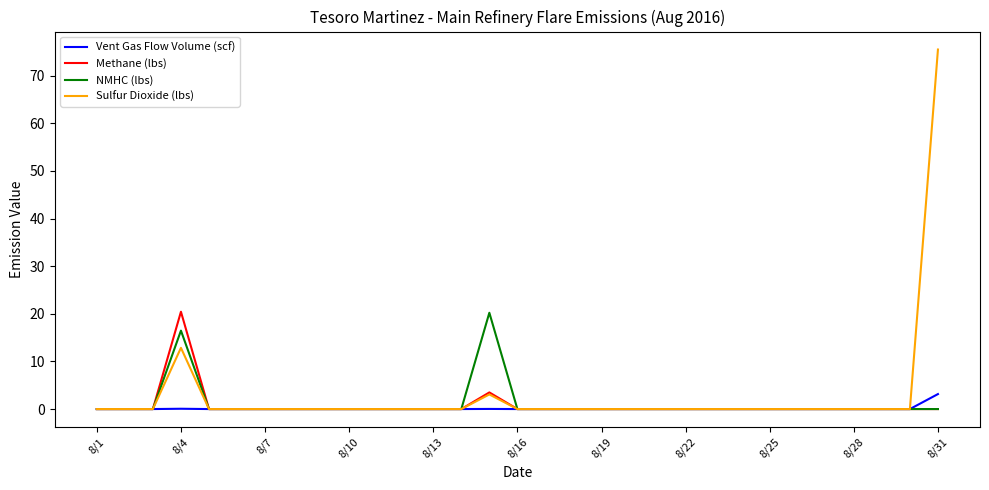

Which series has the widest spread of values?

Sulfur Dioxide (lbs)